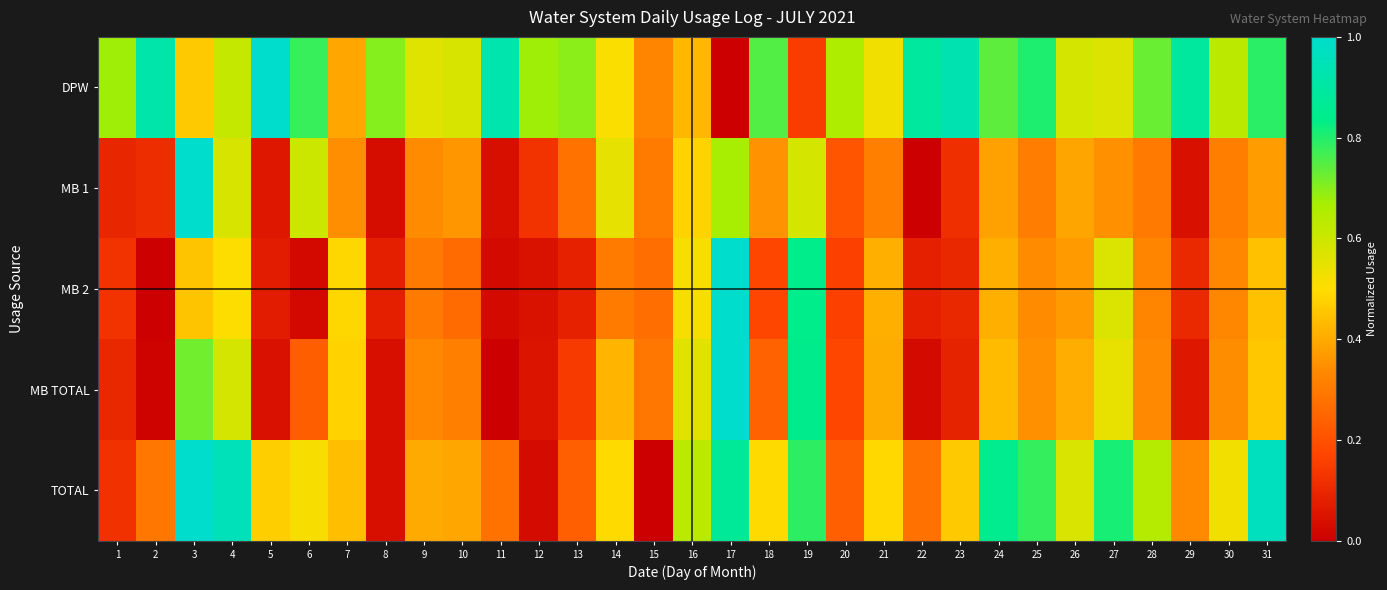

Reading left to right, what are all the values shown in this chart?

DPW: 1=0.7	2=0.9	3=0.5	4=0.6	5=1.0	6=0.8	7=0.4	8=0.7	9=0.6	10=0.6	11=0.9	12=0.7	13=0.7	14=0.5	15=0.3	16=0.4	17=0.0	18=0.8	19=0.1	20=0.7	21=0.5	22=0.9	23=0.9	24=0.7	25=0.8	26=0.6	27=0.6	28=0.7	29=0.9	30=0.6	31=0.8
MB 1: 1=0.1	2=0.1	3=1.0	4=0.6	5=0.1	6=0.6	7=0.3	8=0.0	9=0.3	10=0.4	11=0.0	12=0.1	13=0.3	14=0.5	15=0.3	16=0.5	17=0.7	18=0.4	19=0.6	20=0.2	21=0.3	22=0.0	23=0.1	24=0.4	25=0.3	26=0.4	27=0.4	28=0.3	29=0.0	30=0.3	31=0.4
MB 2: 1=0.1	2=0.0	3=0.5	4=0.5	5=0.1	6=0.0	7=0.5	8=0.1	9=0.3	10=0.3	11=0.0	12=0.0	13=0.1	14=0.3	15=0.3	16=0.5	17=1.0	18=0.2	19=0.8	20=0.2	21=0.4	22=0.1	23=0.1	24=0.4	25=0.3	26=0.4	27=0.6	28=0.3	29=0.1	30=0.3	31=0.4
MB TOTAL: 1=0.1	2=0.0	3=0.7	4=0.6	5=0.0	6=0.2	7=0.5	8=0.0	9=0.3	10=0.3	11=0.0	12=0.1	13=0.1	14=0.4	15=0.3	16=0.6	17=1.0	18=0.2	19=0.8	20=0.2	21=0.4	22=0.0	23=0.1	24=0.4	25=0.4	26=0.4	27=0.5	28=0.3	29=0.1	30=0.3	31=0.5
TOTAL: 1=0.1	2=0.3	3=1.0	4=1.0	5=0.5	6=0.5	7=0.4	8=0.0	9=0.4	10=0.4	11=0.3	12=0.0	13=0.2	14=0.5	15=0.0	16=0.6	17=0.9	18=0.5	19=0.8	20=0.2	21=0.5	22=0.3	23=0.5	24=0.9	25=0.8	26=0.6	27=0.8	28=0.6	29=0.3	30=0.5	31=1.0